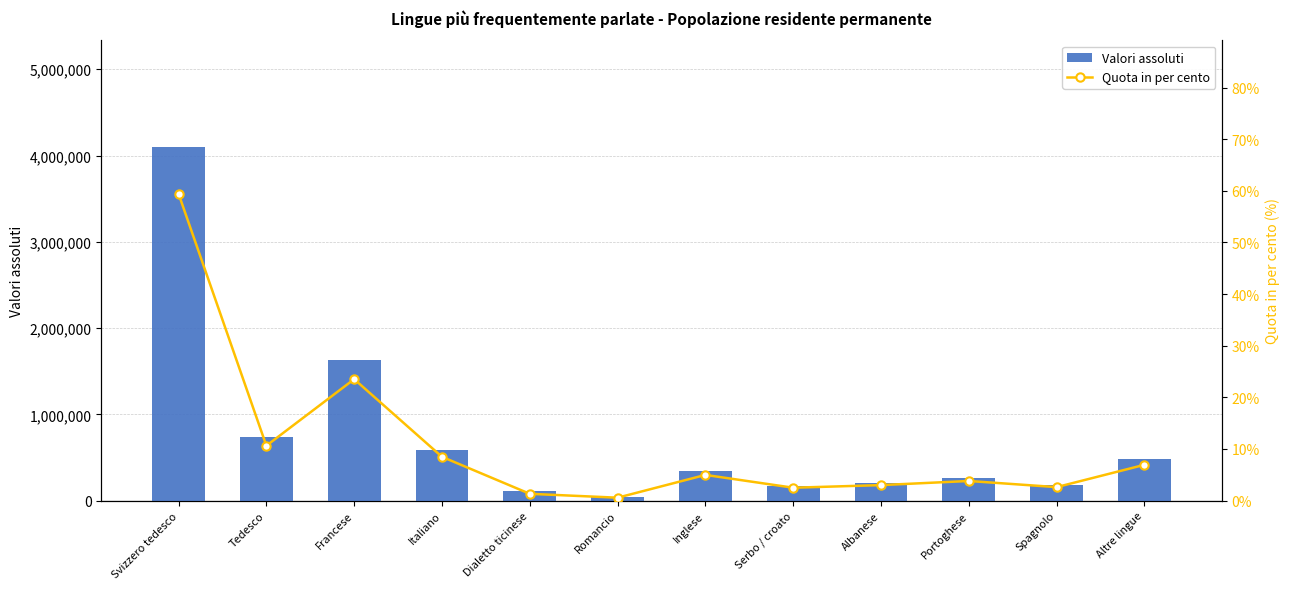

Which category has the highest value in the Valori assoluti series?

Svizzero tedesco